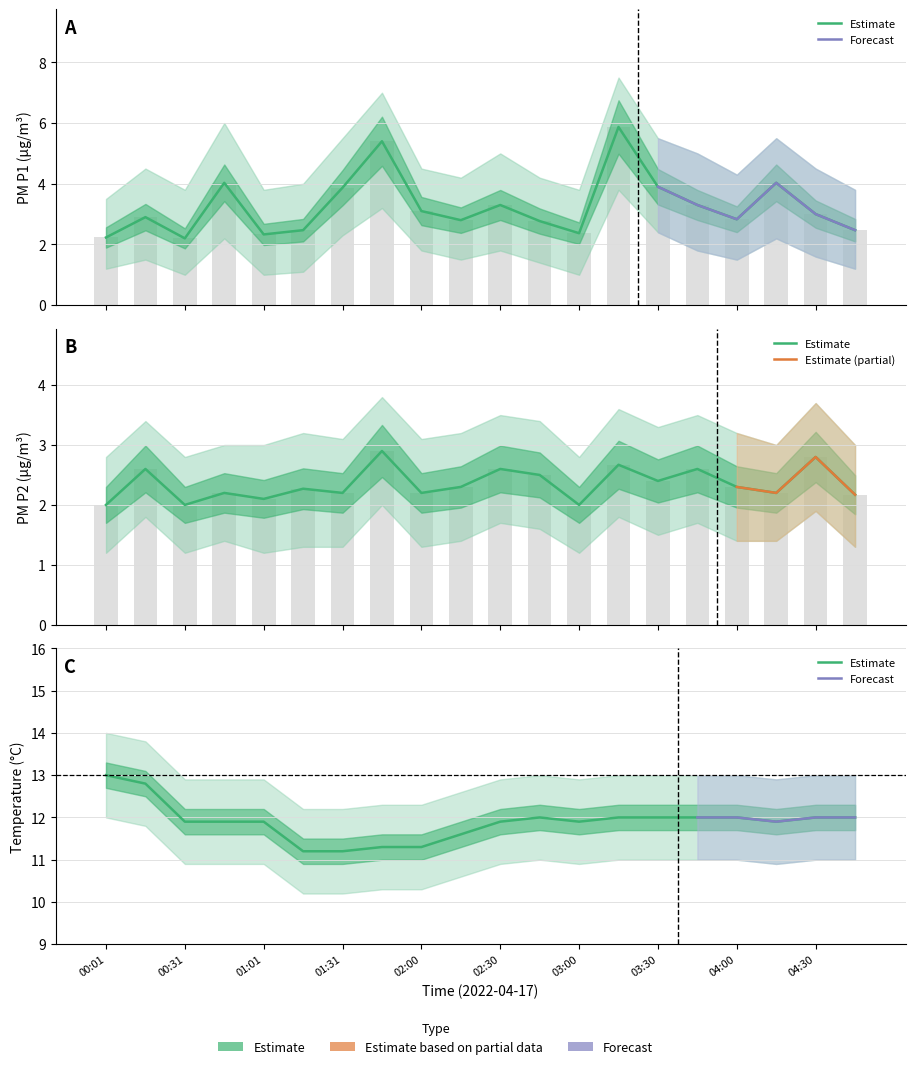

Reading left to right, transcribe all the data shown in this chart.

SDS_P1: 2.2	2.9	2.2	4.0	2.3	2.5	3.9	5.4	3.1	2.8	3.3	2.8	2.4	5.9	3.9	3.3	2.8	4.0	3.0	2.5
SDS_P2: 2.0	2.6	2.0	2.2	2.1	2.3	2.2	2.9	2.2	2.3	2.6	2.5	2.0	2.7	2.4	2.6	2.3	2.2	2.8	2.2
Temp: 13.0	12.8	11.9	11.9	11.9	11.2	11.2	11.3	11.3	11.6	11.9	12.0	11.9	12.0	12.0	12.0	12.0	11.9	12.0	12.0